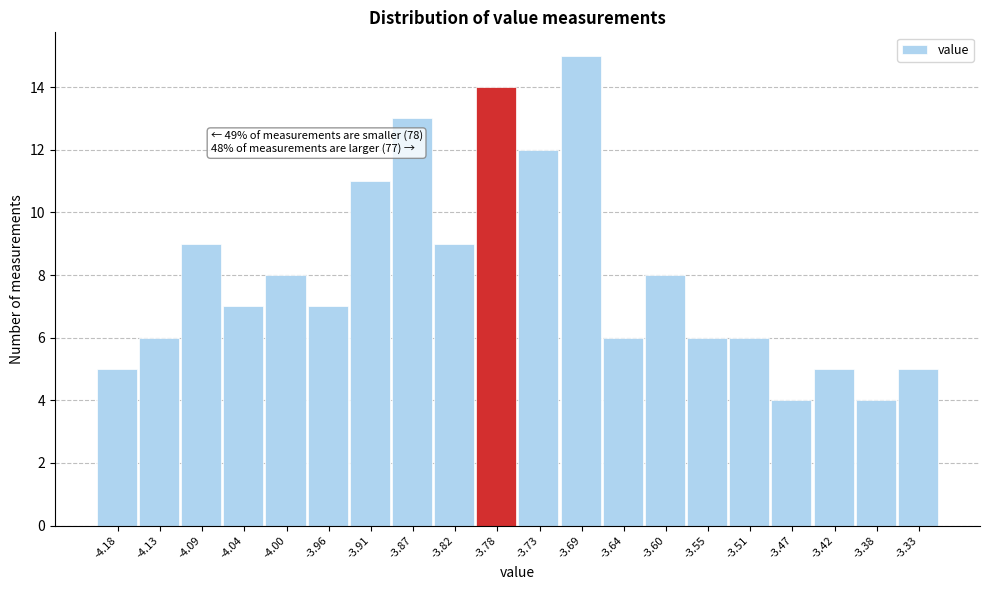

Over which range of the x-axis is the bar tallest?

-3.710 to -3.665